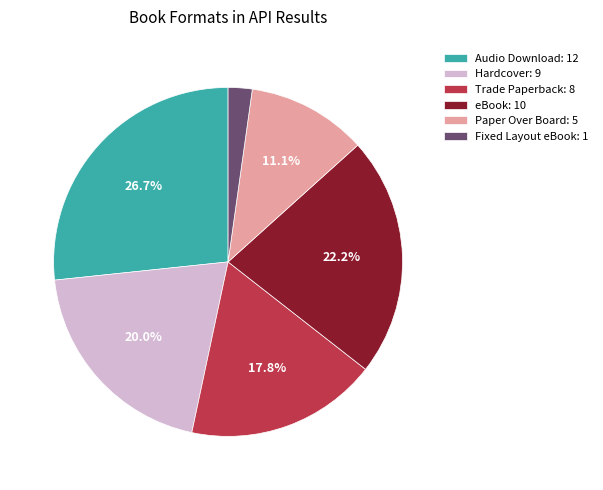

Do Hardcover and Fixed Layout eBook together represent more than half of the pie?

No